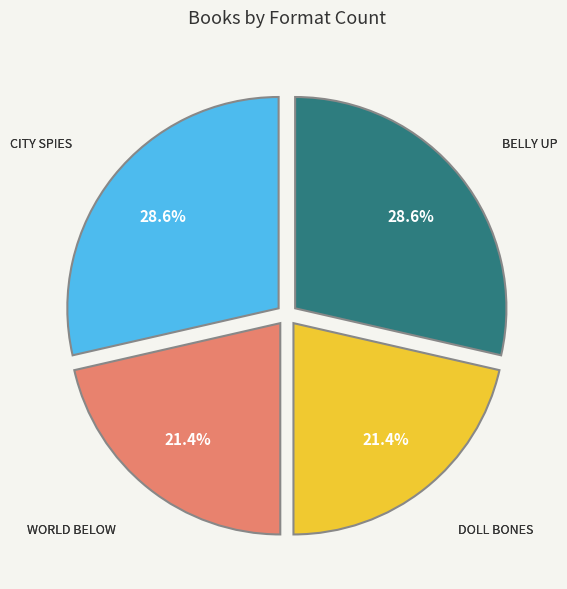

Does any single category account for the majority?

No